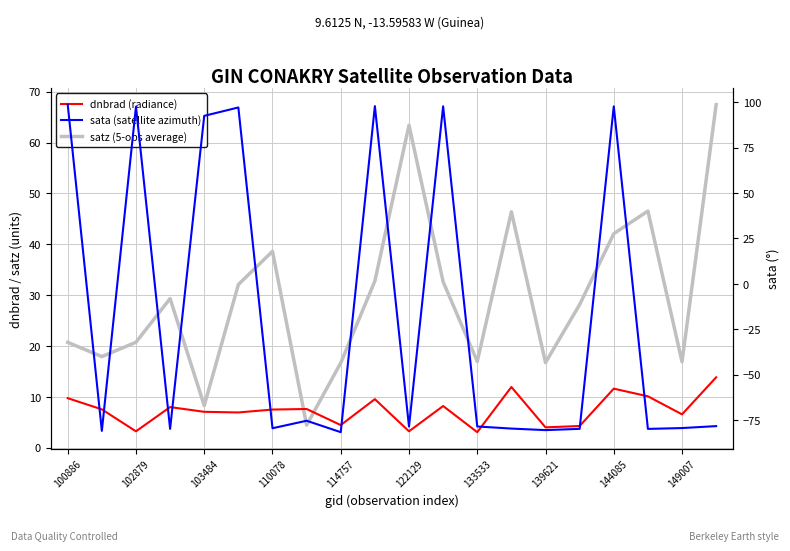

At how many categories does at least one series exceed -74?

20